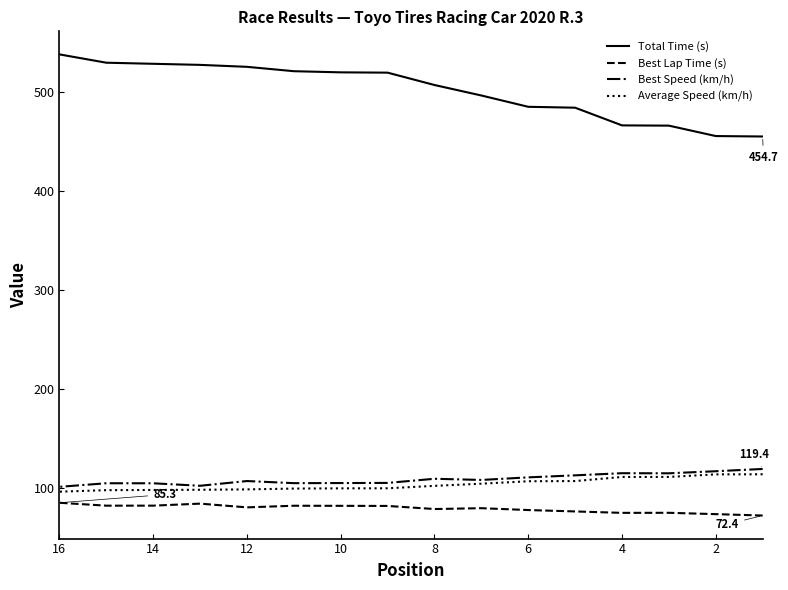

How many lines are shown in the chart?

4